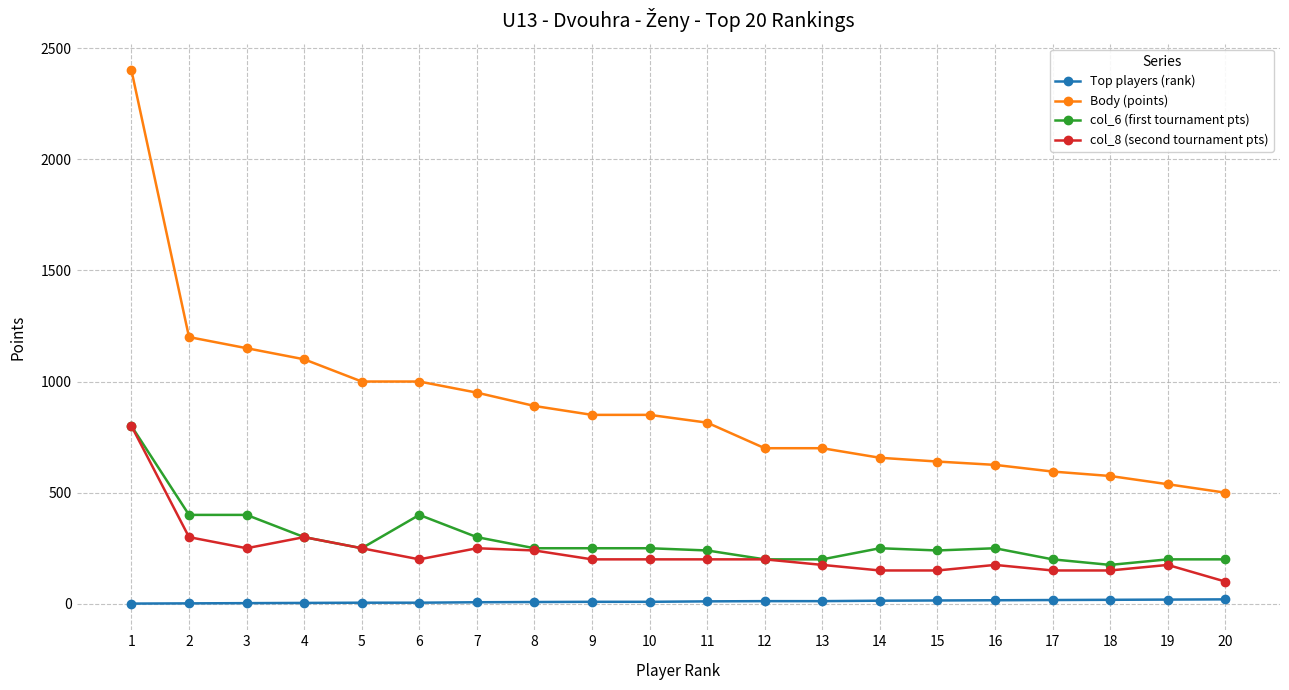

At 19, list the series in order from largest to smallest.

Body (points), col_6 (first tournament pts), col_8 (second tournament pts), Top players (rank)